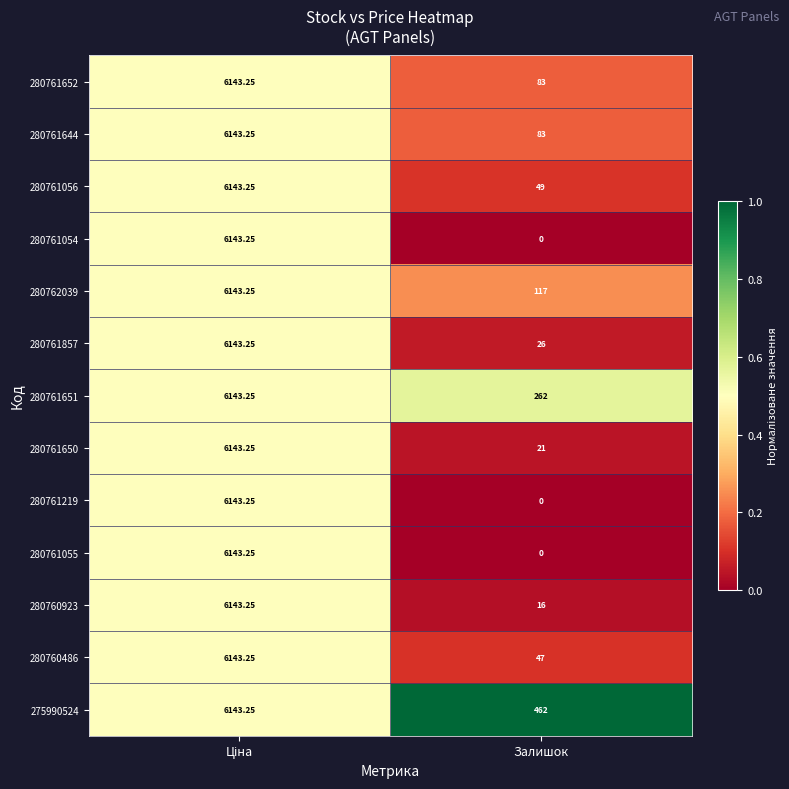

At how many categories does at least one series exceed 0?

2